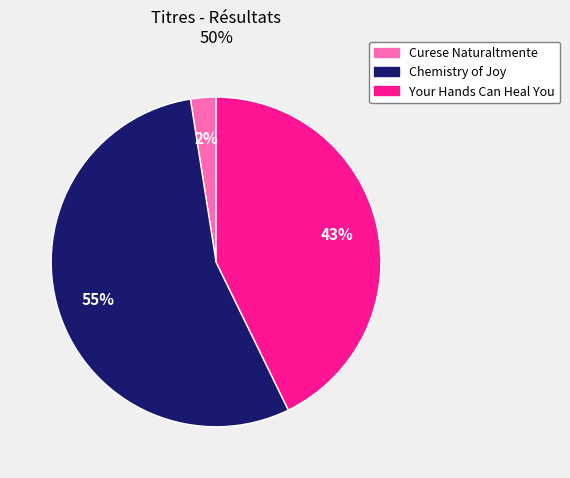

How many segments does this pie chart have?

3